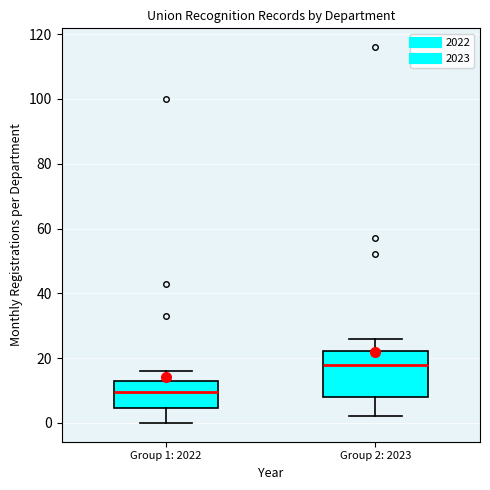

Reading left to right, read every box against the y-axis: the position of its median line, the range the box covers, and the ends of its whiskers. The values are not printed on the chart, so give them approximately, as read against the axis.

Group 1: 2022: median 10, box 4 to 14, whiskers 0 to 16
Group 2: 2023: median 18, box 8 to 22, whiskers 2 to 26